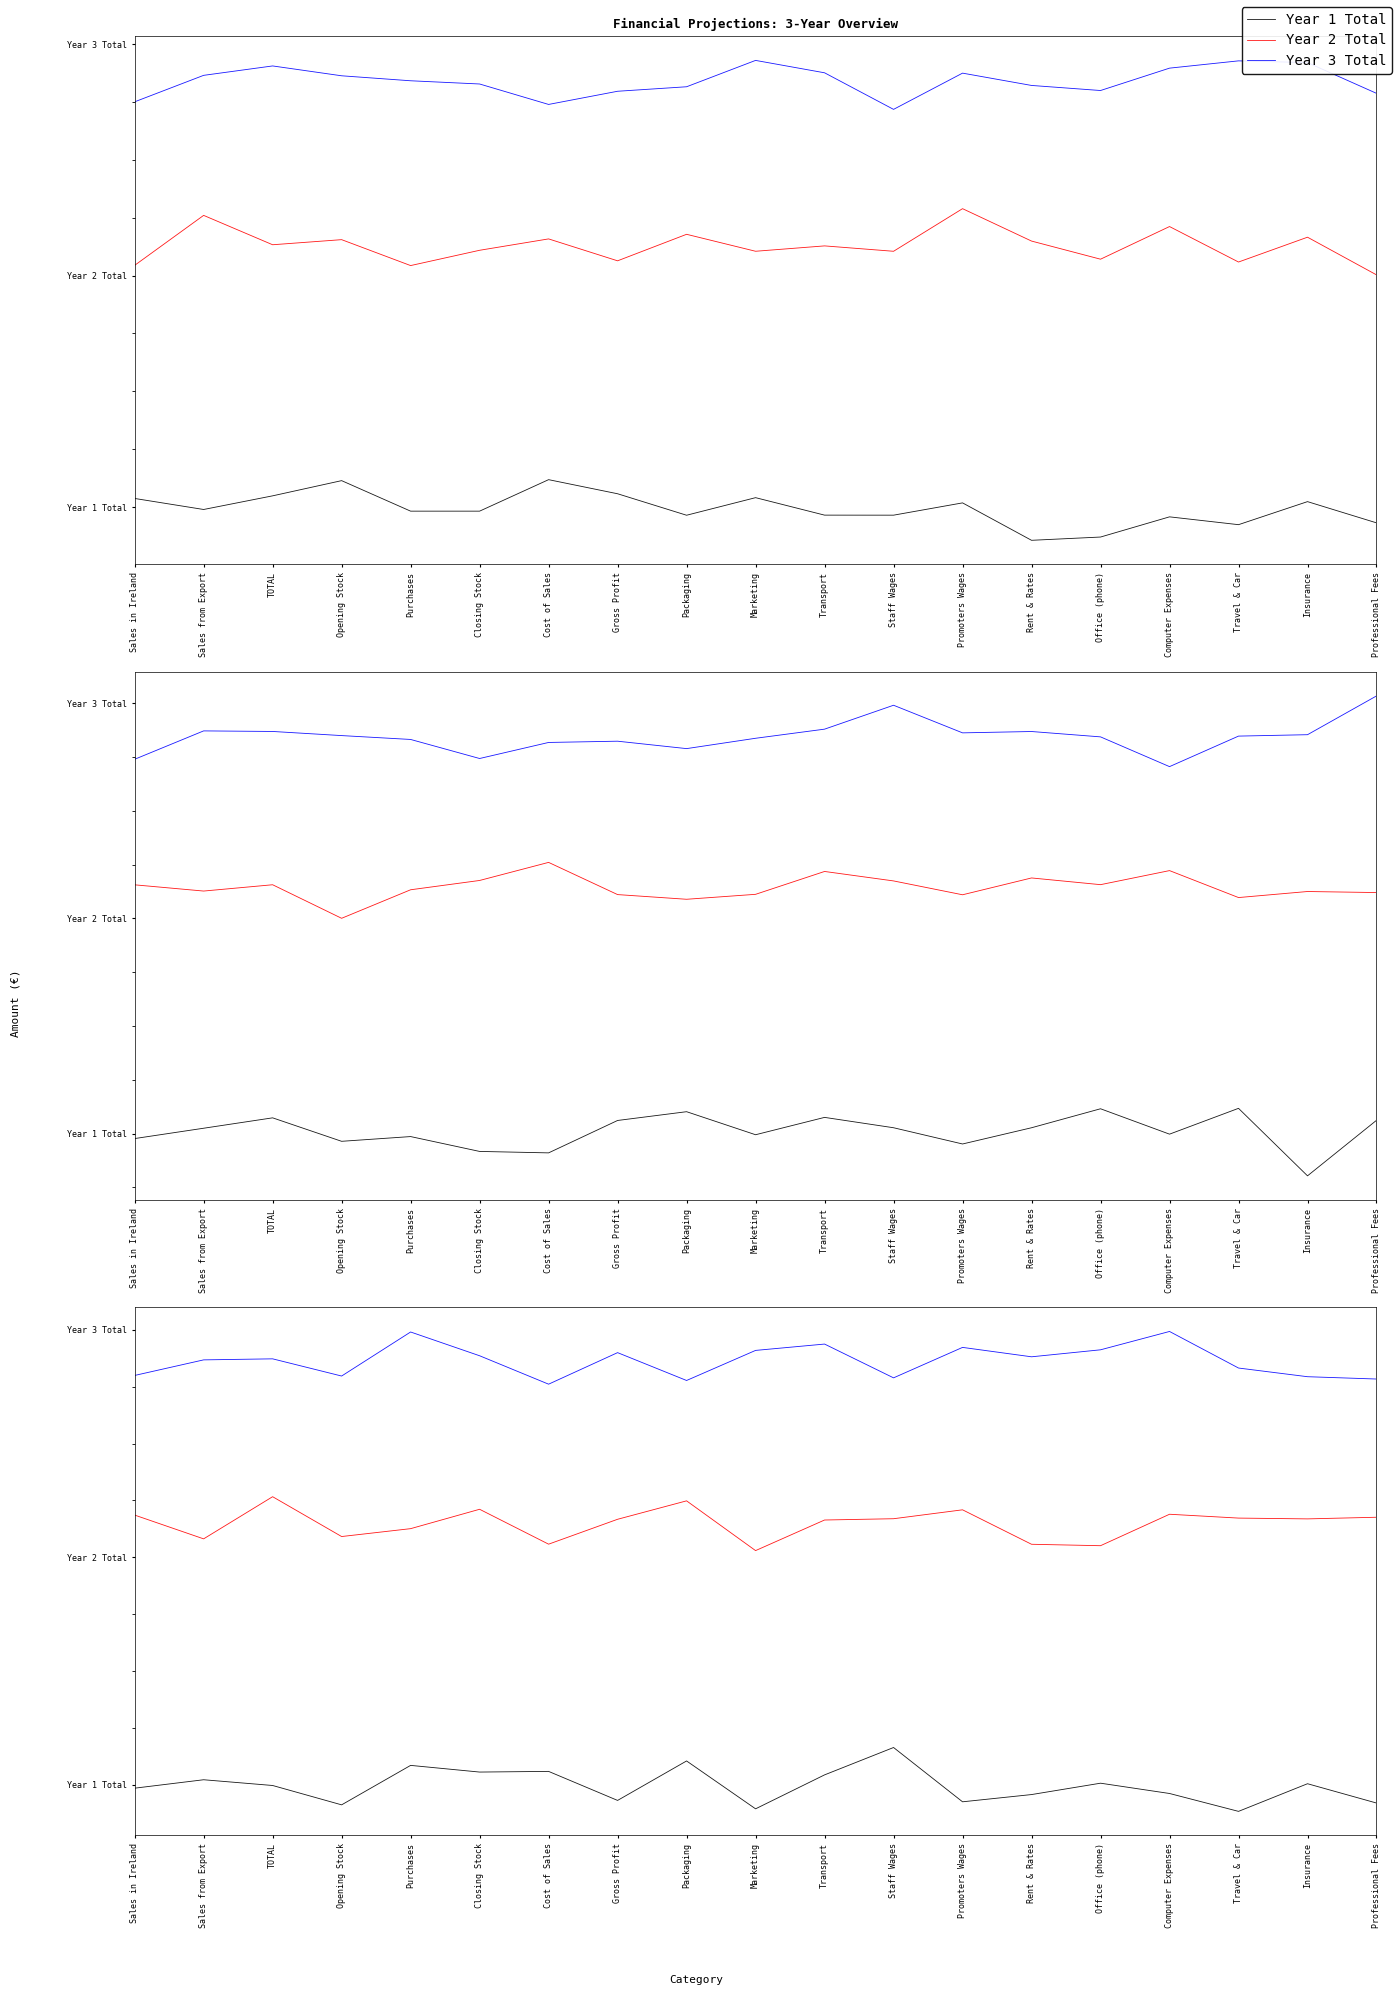

What is the label of the 1st point from the right?

Professional Fees